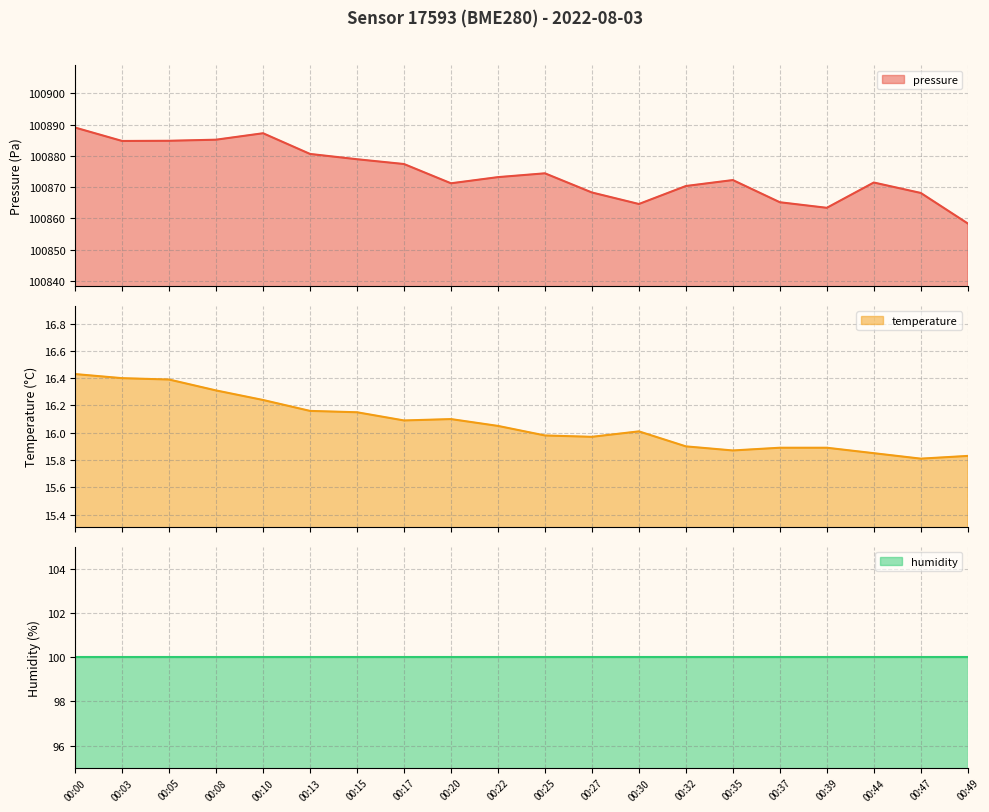

What is the lowest value of the pressure series?

100858.4